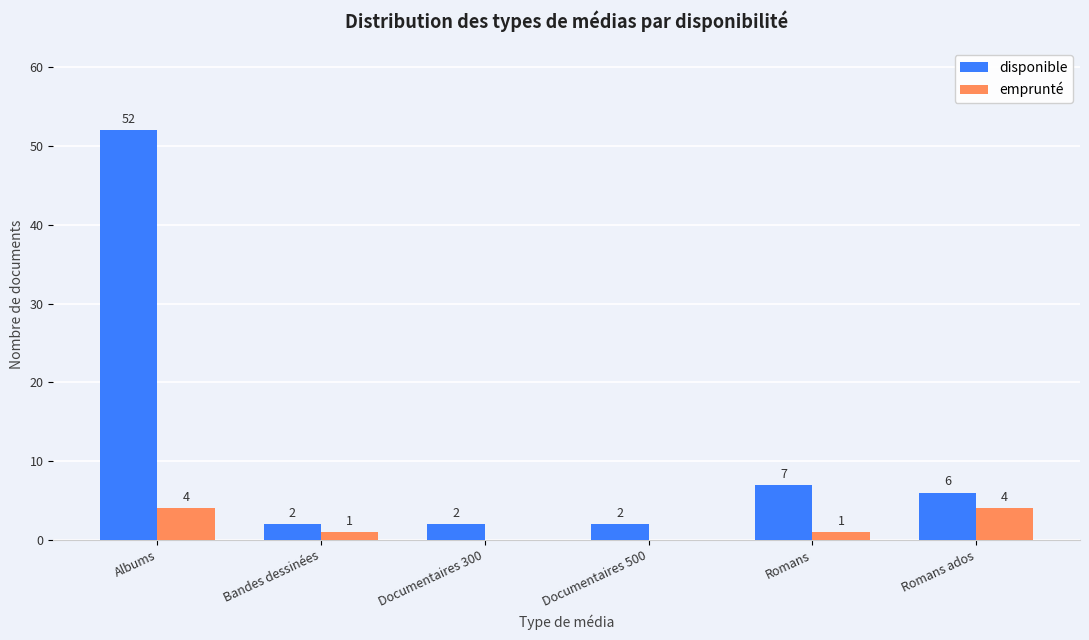

What is the difference between the disponible values at Romans and Documentaires 300?

5